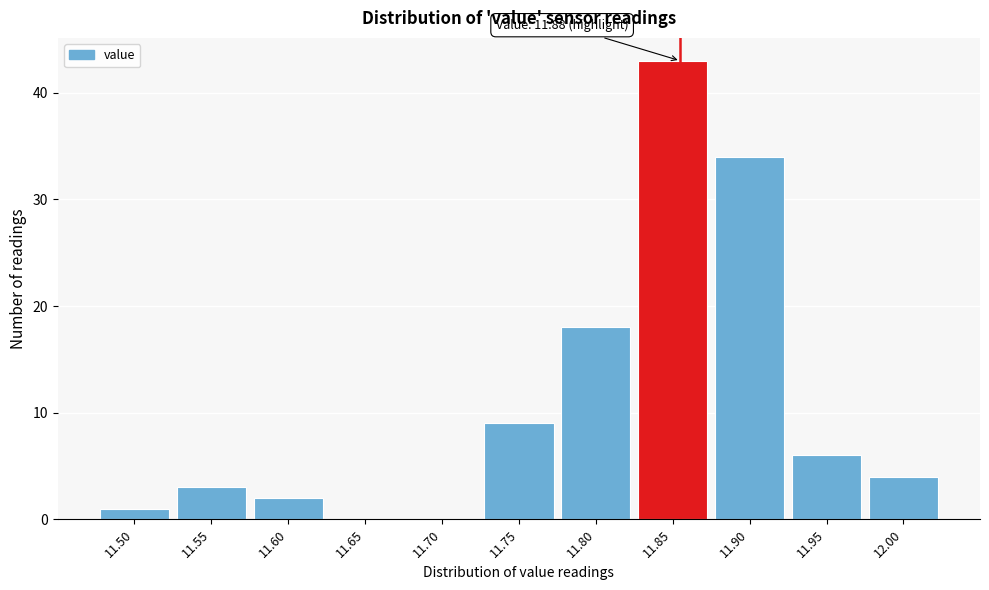

Reading right to left, what are all the values shown in this chart?

12.00=4	11.95=6	11.90=34	11.85=43	11.80=18	11.75=9	11.70=0	11.65=0	11.60=2	11.55=3	11.50=1